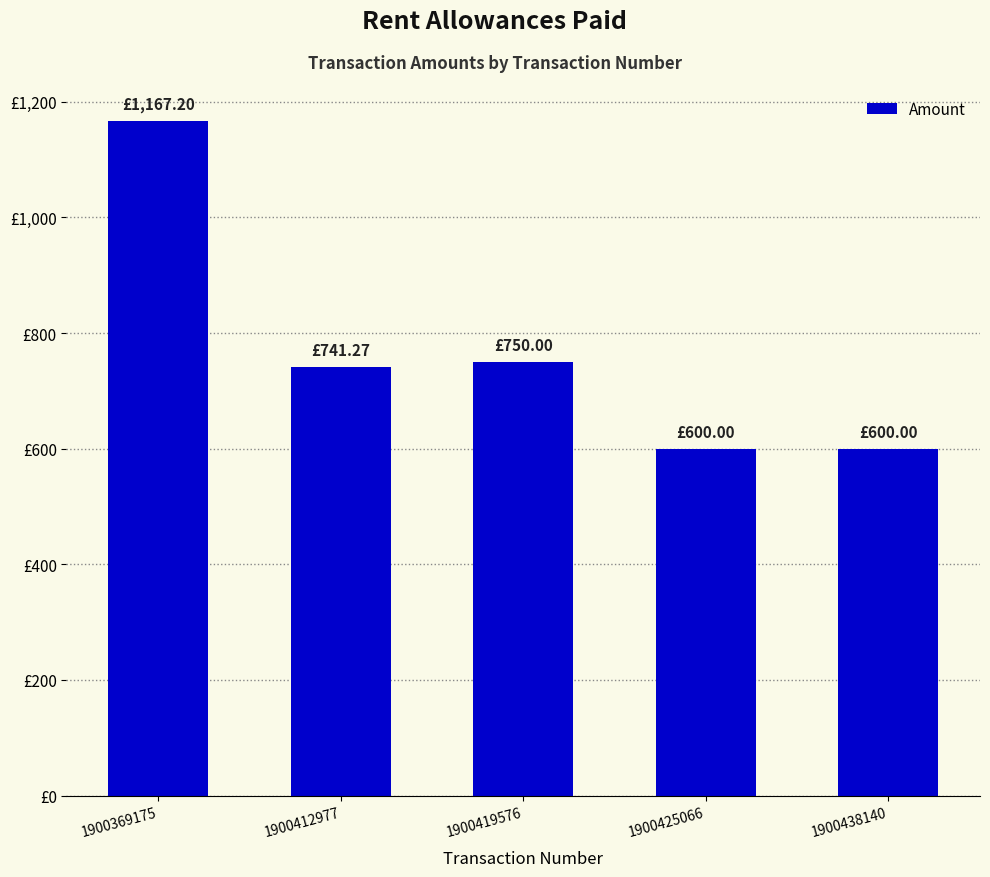

Does the chart contain any negative values?

No